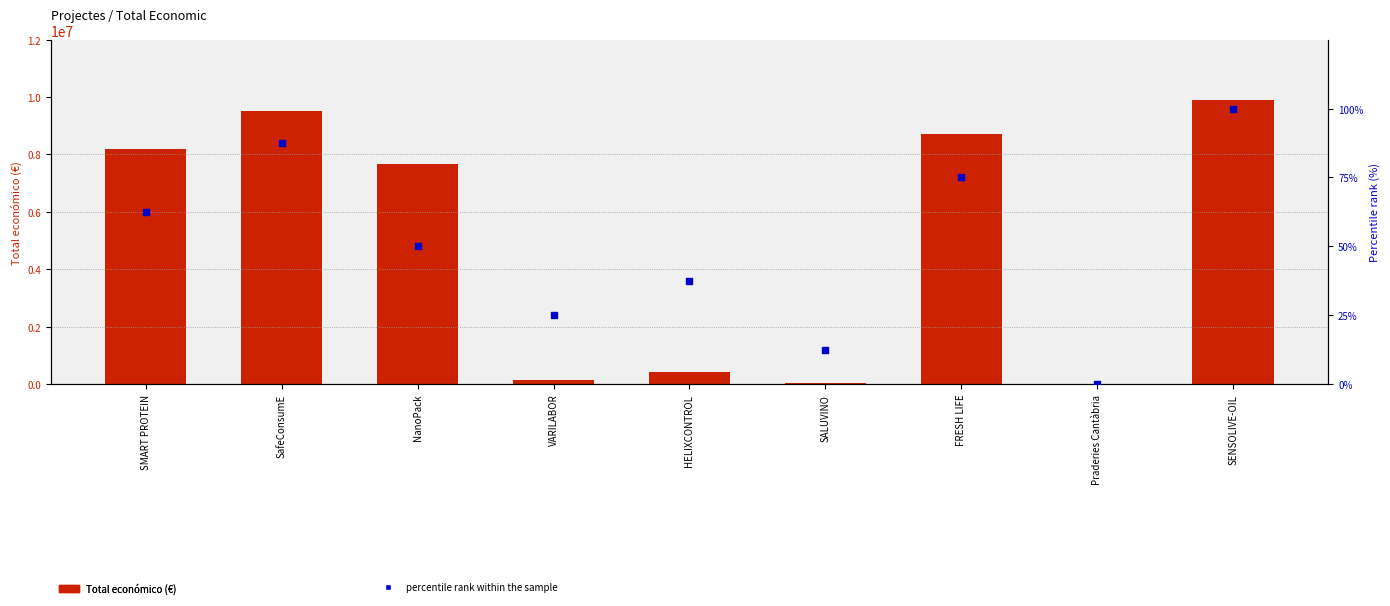

What is the total value across all series at FRESH LIFE?

8701761.0